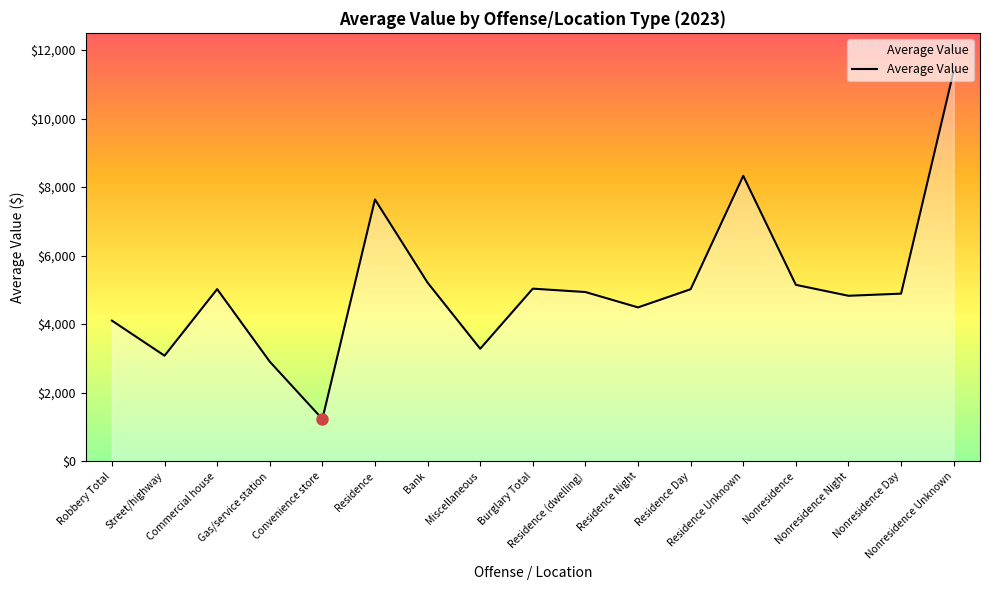

Approximately how many times larger is the value at Residence Unknown compared to Nonresidence Night?

1.7